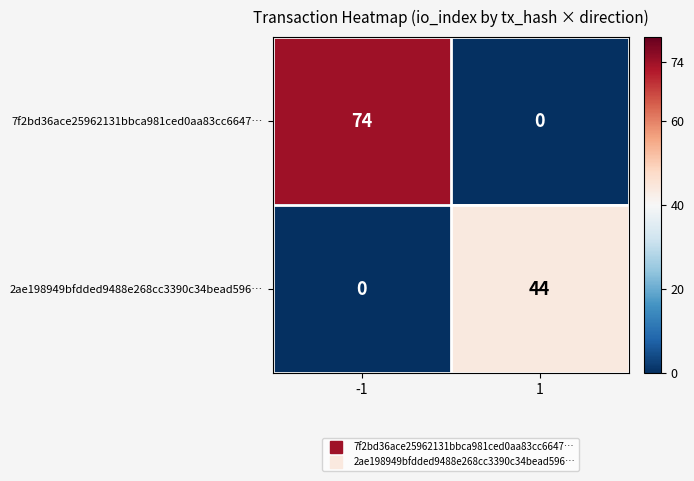

True or false: 2ae198949bfdded9488e268cc3390c34bead596… has a value of 27 at -1.

False